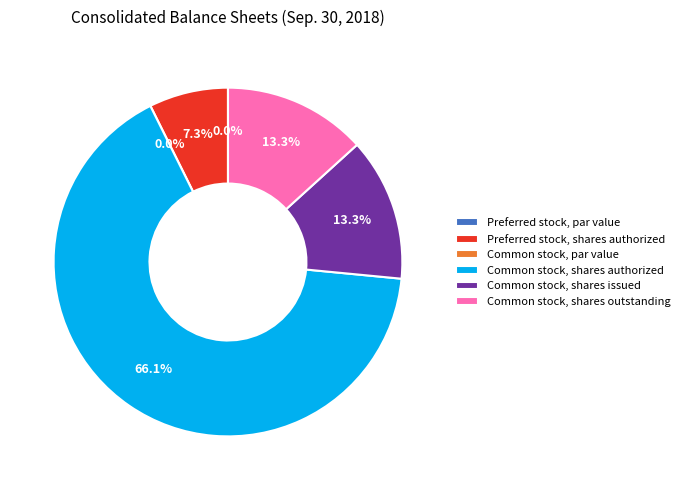

What is the total percentage of Common stock, shares issued and Preferred stock, shares issued?

13.3%